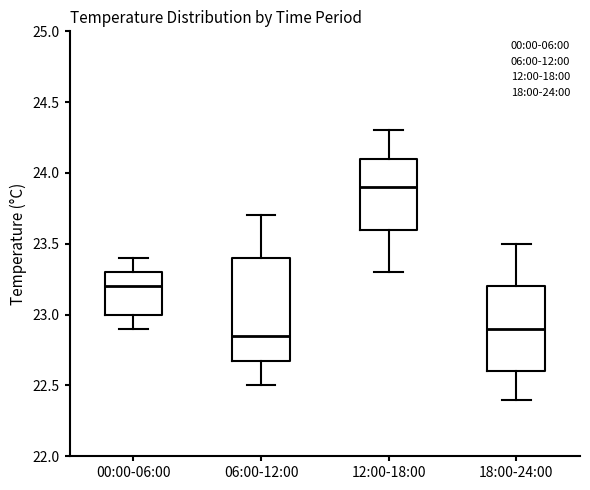

Which box has the highest median line?

12:00-18:00